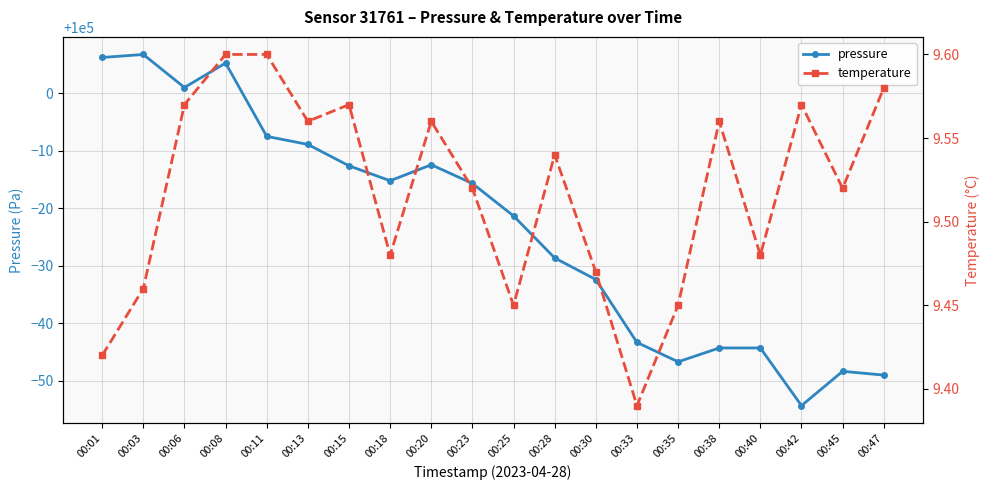

Between 00:03 and 00:30, which series saw the biggest shift?

pressure